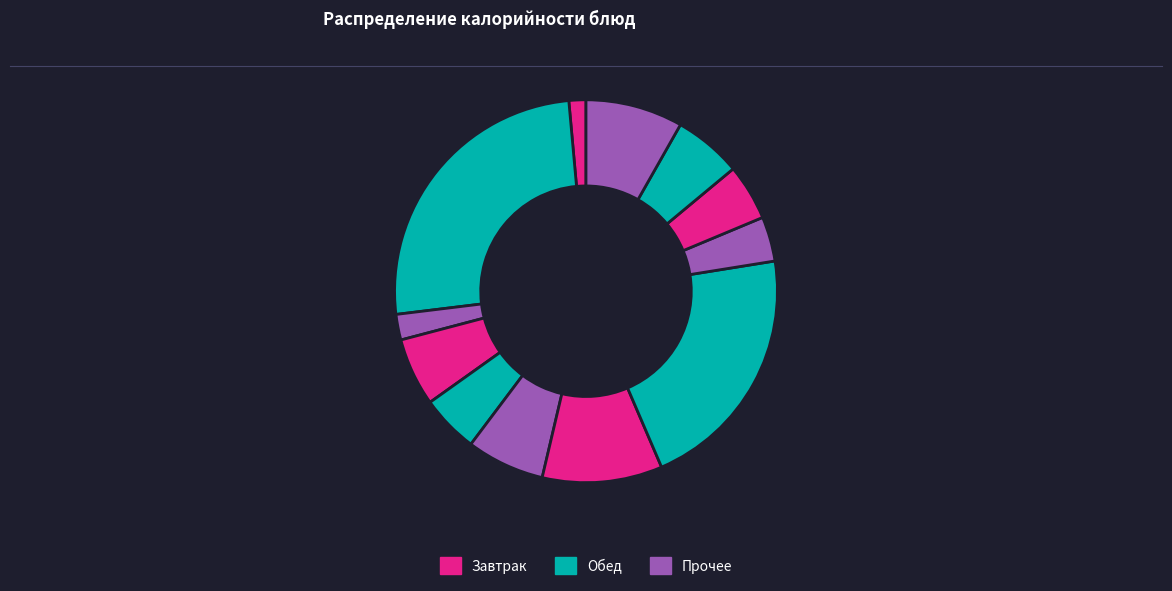

How many segments does this pie chart have?

12